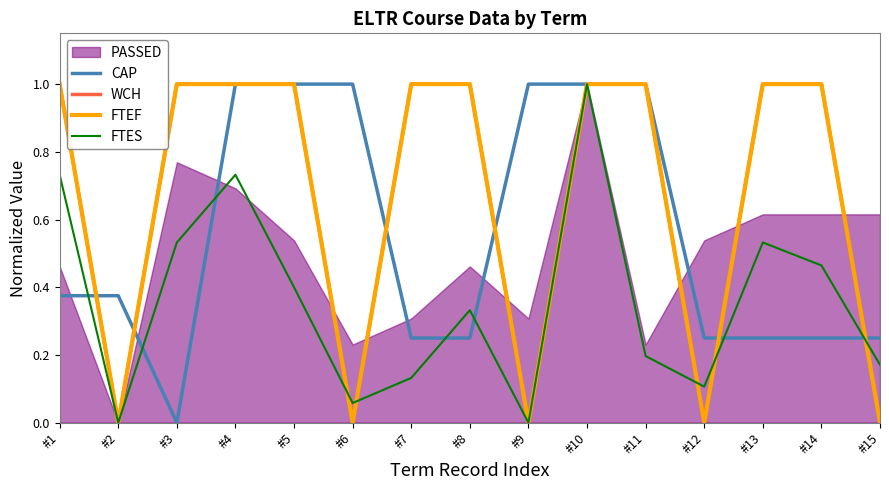

How many data points does each series have?

15